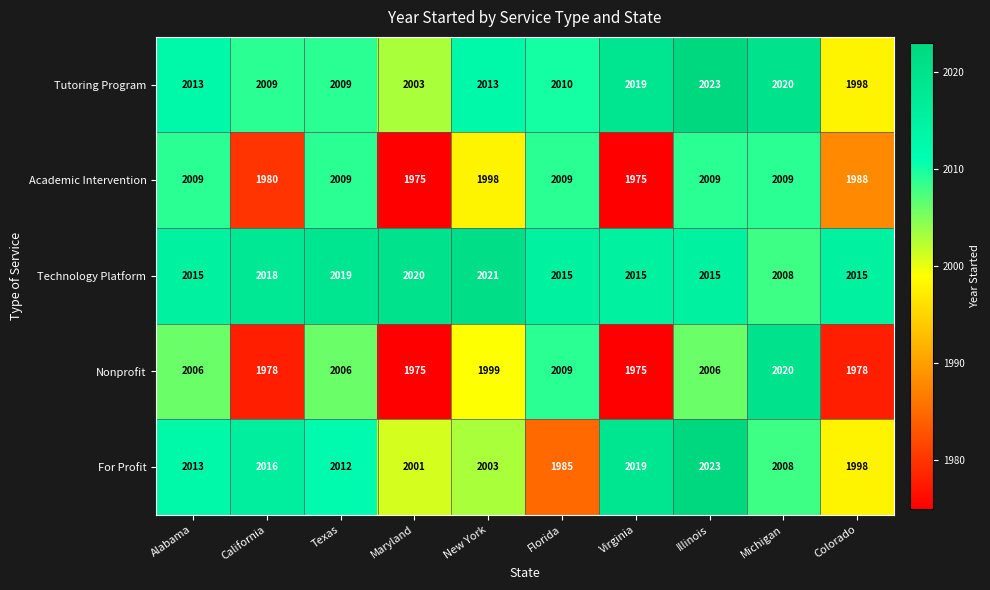

Read the For Profit value at Alabama, to the nearest 10.

2010